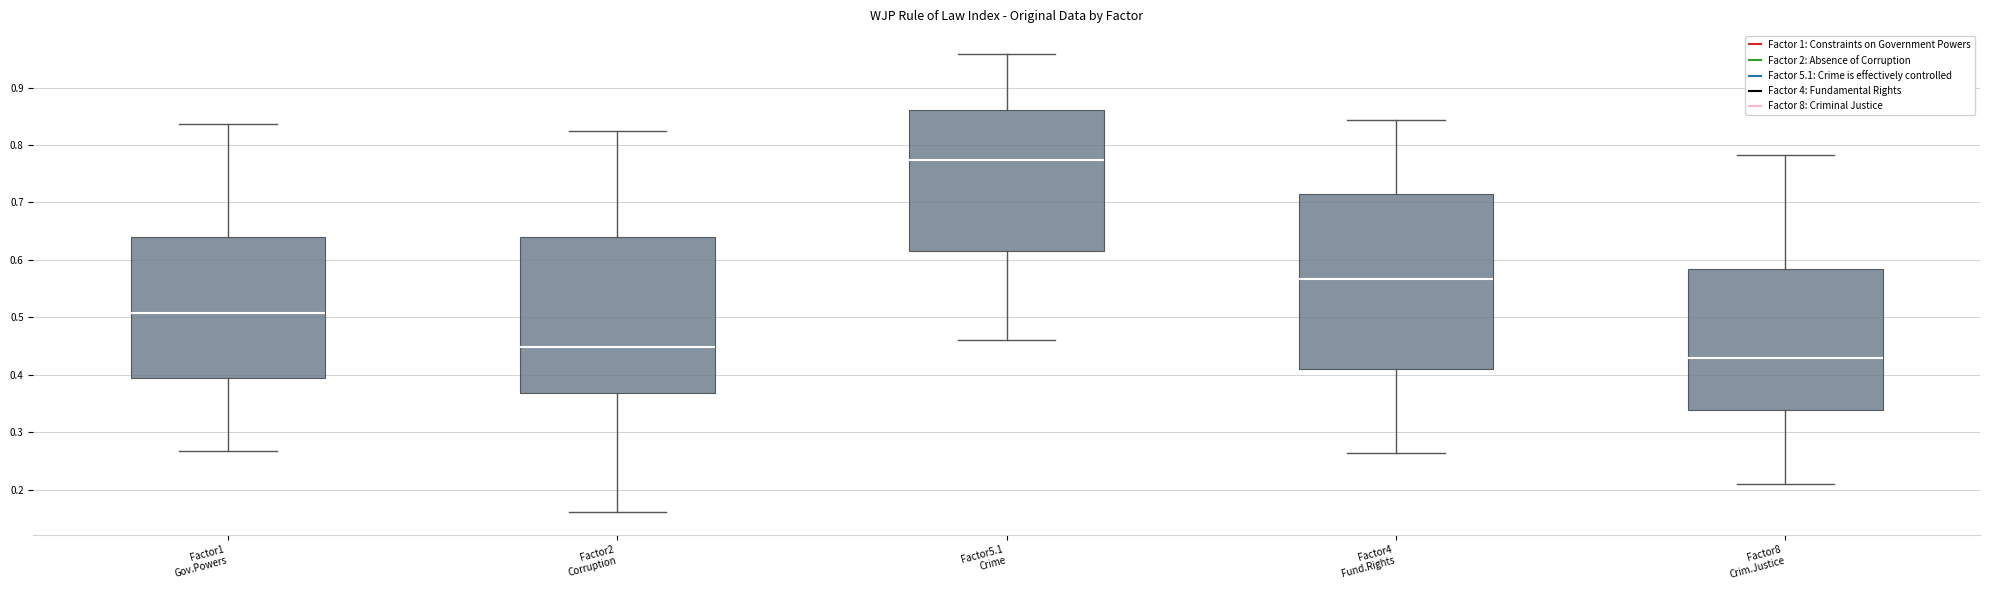

Reading left to right, read every box against the y-axis: the position of its median line, the range the box covers, and the ends of its whiskers. The values are not printed on the chart, so give them approximately, as read against the axis.

Factor1 Gov.Powers: median 0.51, box 0.39 to 0.64, whiskers 0.27 to 0.84
Factor2 Corruption: median 0.45, box 0.37 to 0.64, whiskers 0.16 to 0.82
Factor5.1 Crime: median 0.77, box 0.62 to 0.86, whiskers 0.46 to 0.96
Factor4 Fund.Rights: median 0.57, box 0.41 to 0.71, whiskers 0.26 to 0.84
Factor8 Crim.Justice: median 0.43, box 0.34 to 0.58, whiskers 0.21 to 0.78